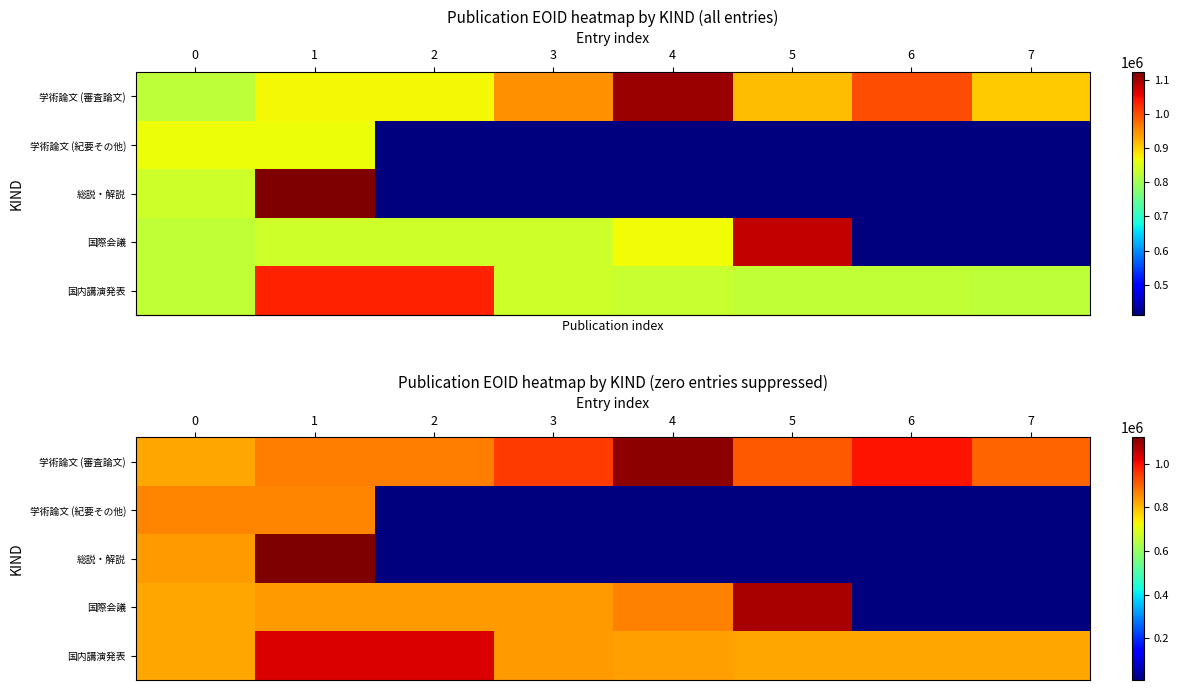

What is the difference between the maximum and minimum values in the row_2 series?

1113206.3